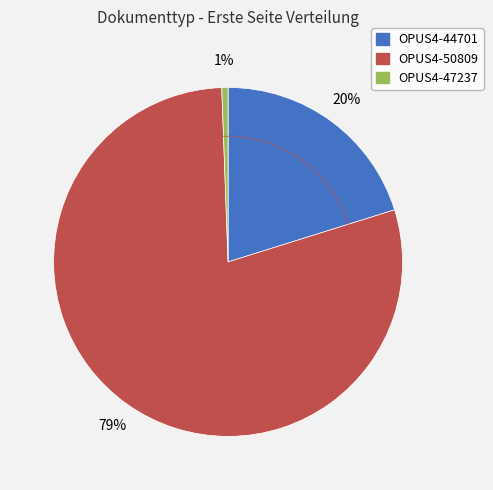

To the nearest percent, what portion does OPUS4-47237 represent?

1%